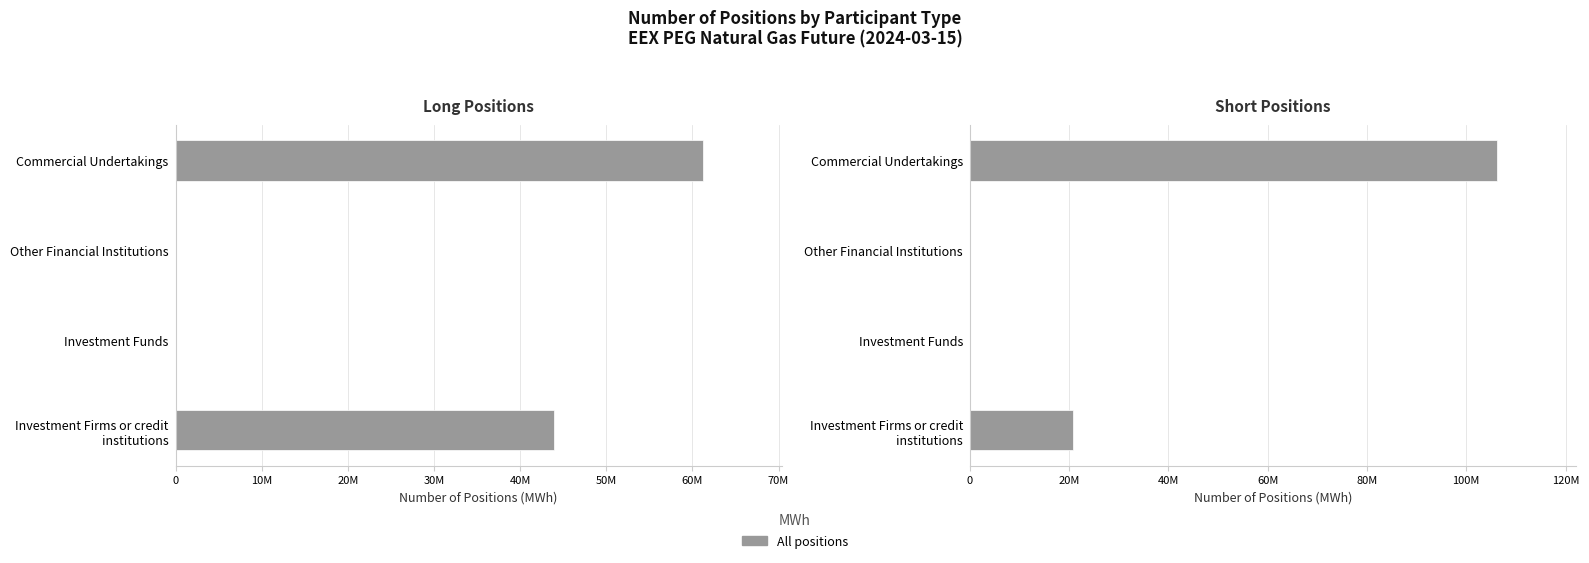

True or false: the data shows 35648555 at Investment Firms or credit institutions.

False